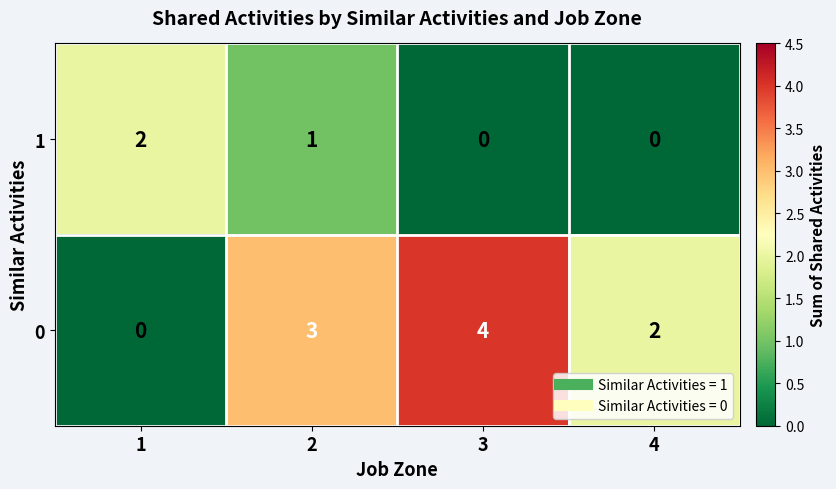

What is the difference between the maximum and minimum values in the 0 series?

4